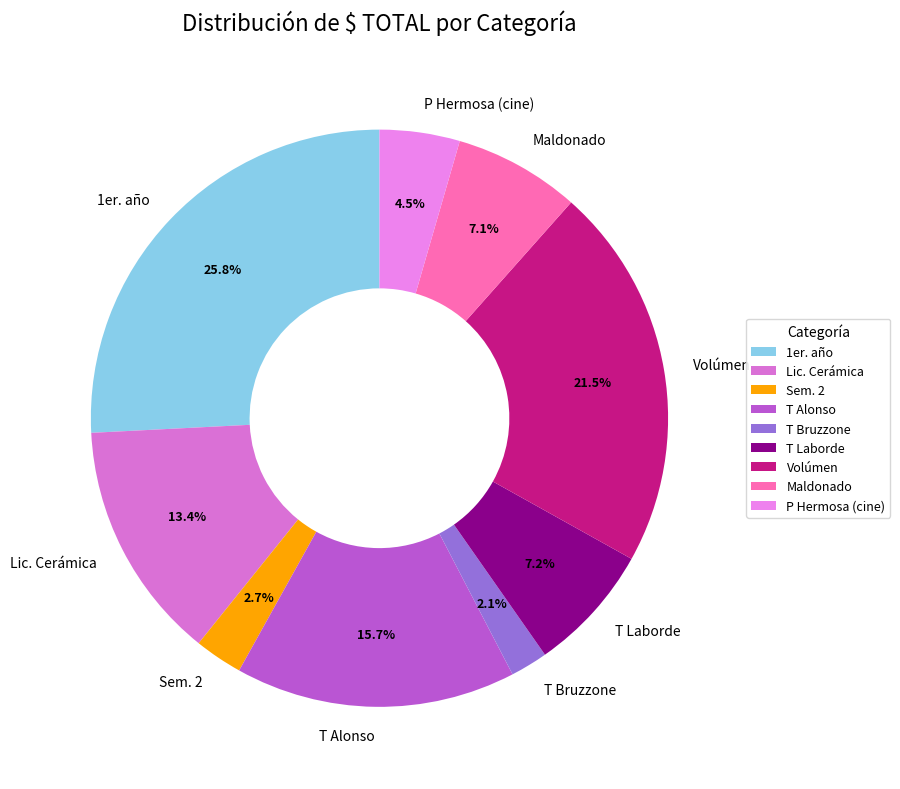

What percentage is the T Laborde slice, to the nearest percent?

7%